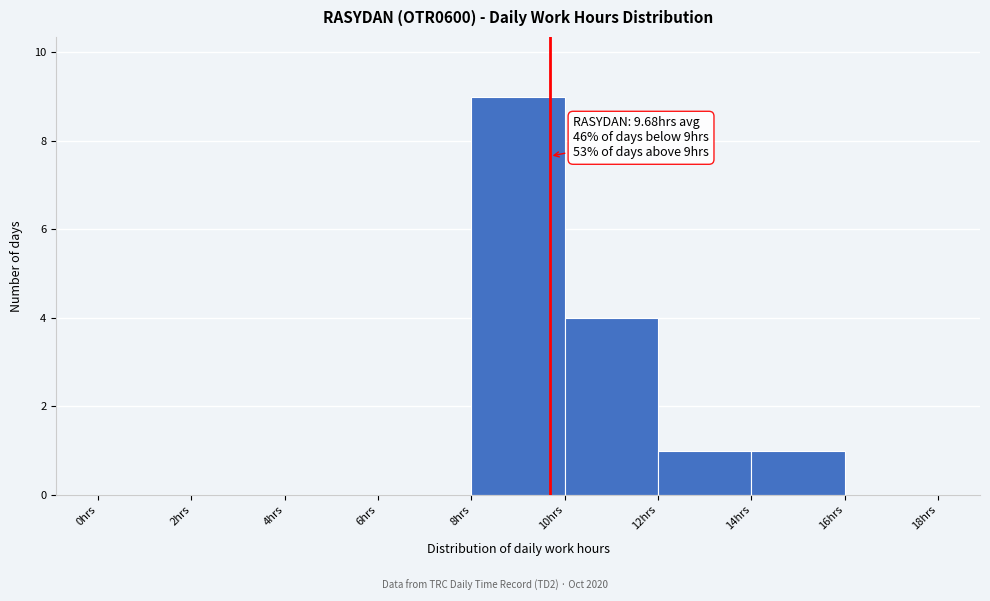

Over which range of the x-axis is the bar tallest?

8 to 10